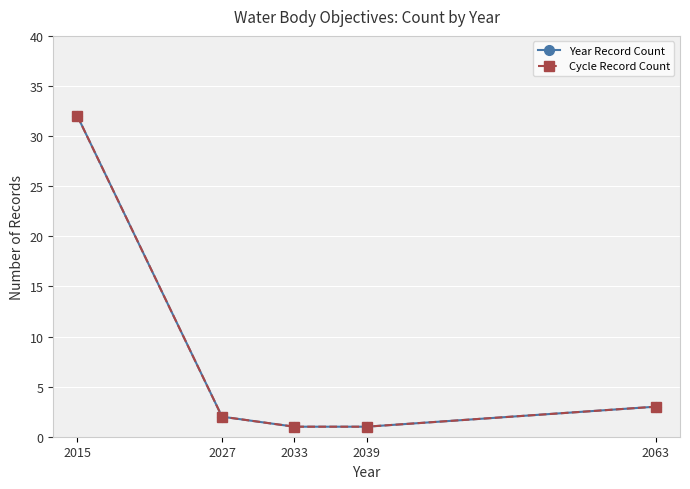

Which label corresponds to the largest value in the chart?

2015